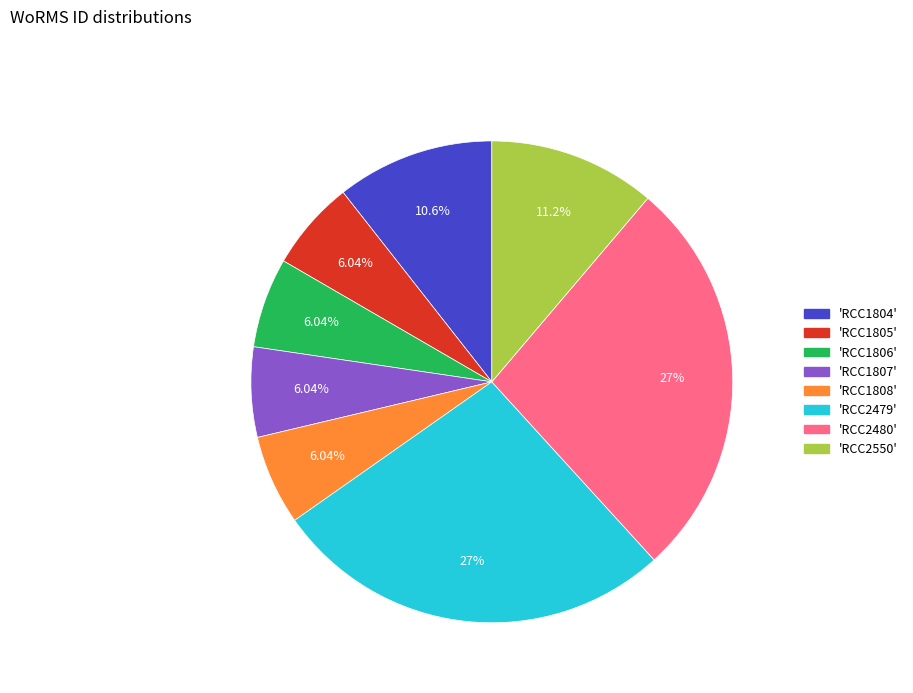

Is the sum of 'RCC1807' and 'RCC2550' greater than half?

No